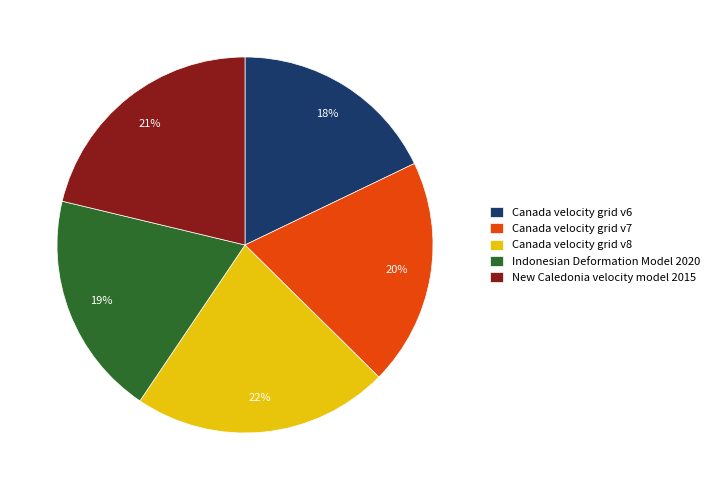

True or false: Indonesian Deformation Model 2020 accounts for 19% of the total.

True